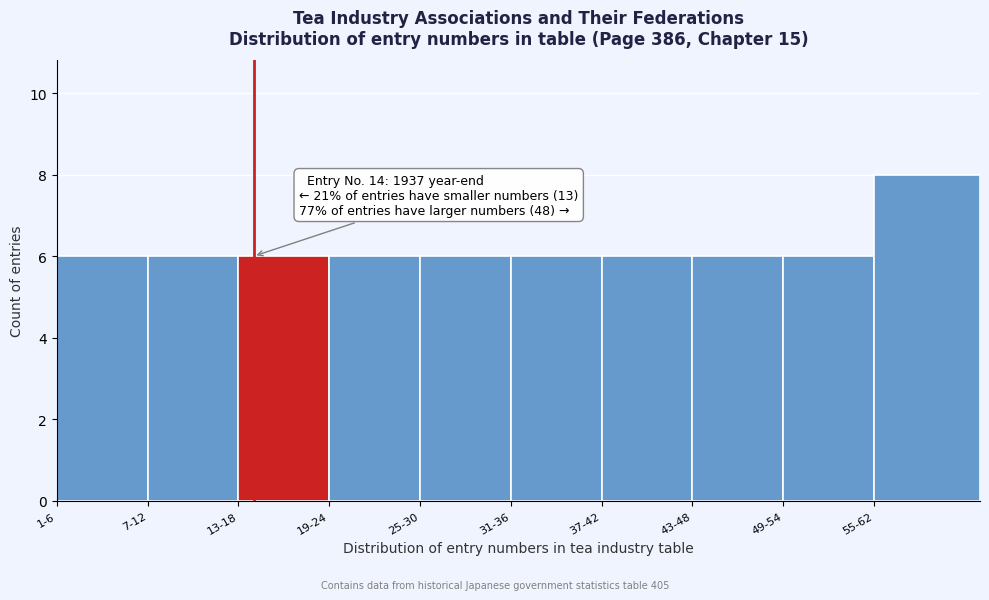

Reading left to right, what are all the values shown in this chart?

6	6	6	6	6	6	6	6	6	8